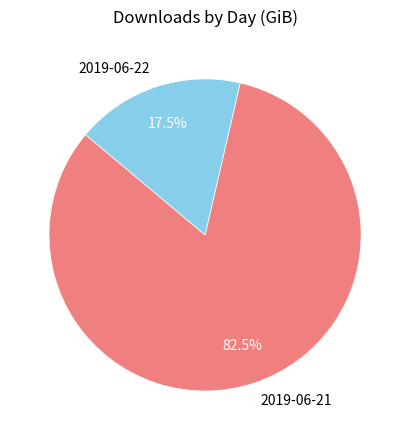

Which slice is the largest?

2019-06-21